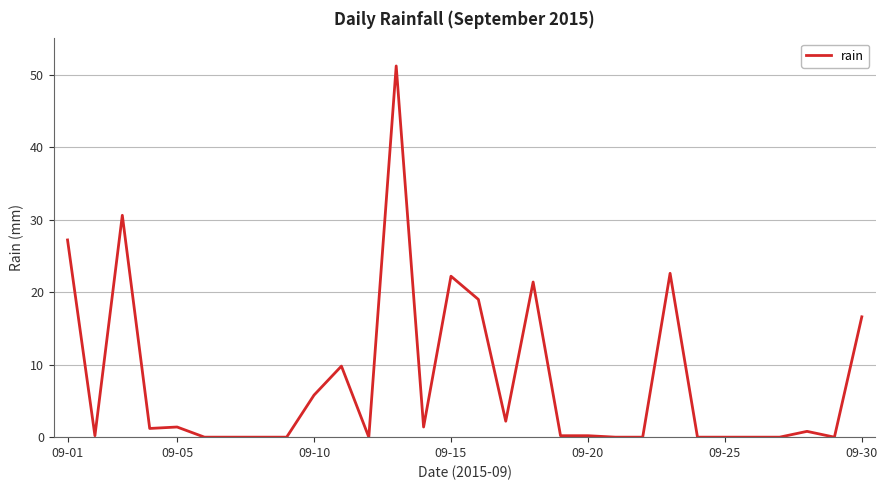

How many categories are shown in the chart?

30